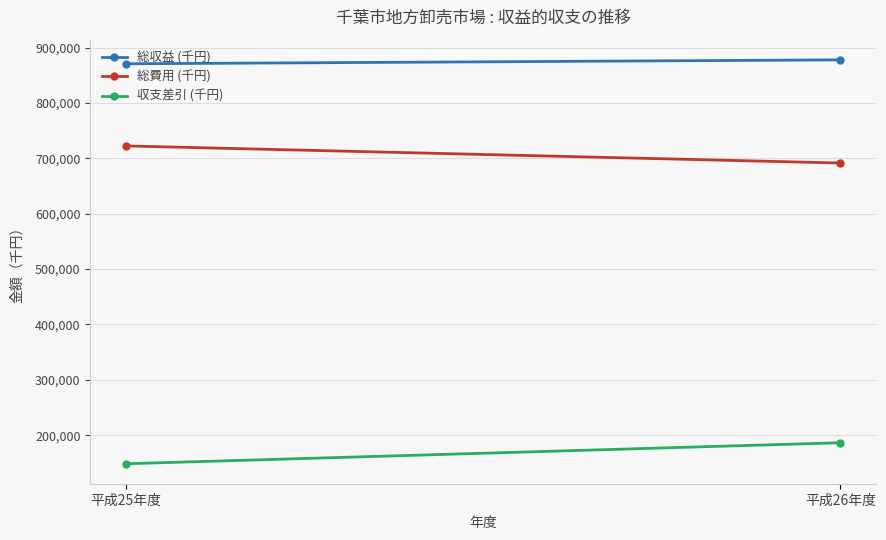

Reading right to left, what are all the values shown in this chart?

総収益 (千円): 877886	870791
総費用 (千円): 691531	722423
収支差引 (千円): 186355	148368